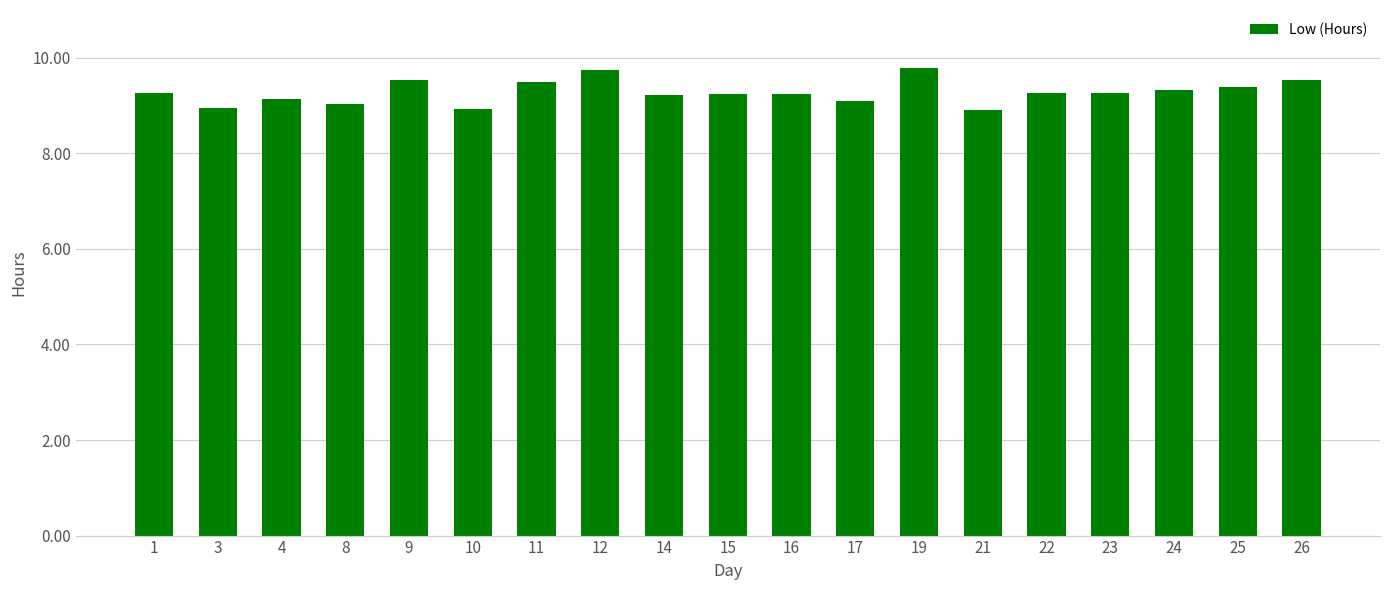

Approximately how many times larger is the value at 3 compared to 19?

0.9